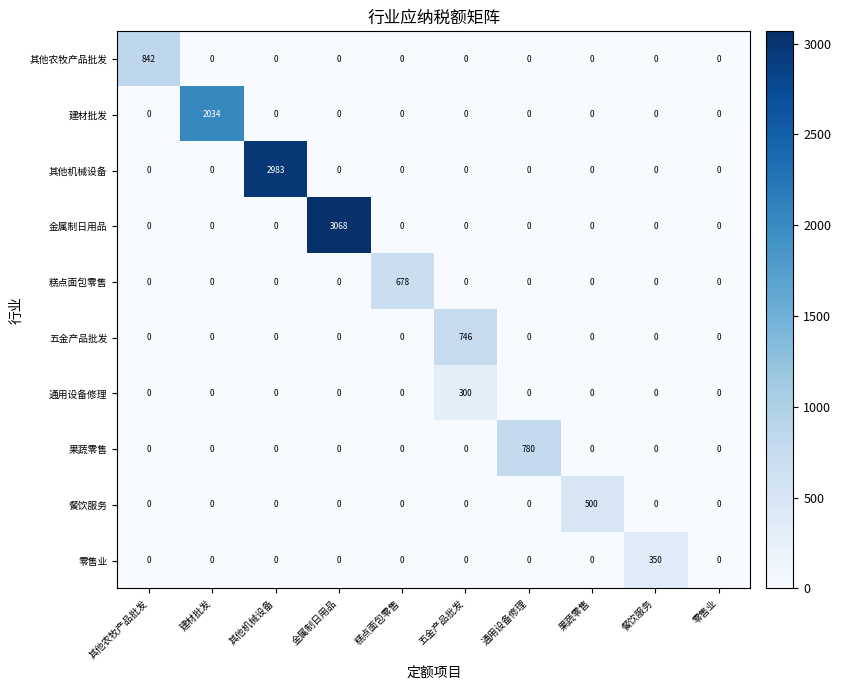

True or false: 糕点面包零售 has a value of 280 at 零售业.

False